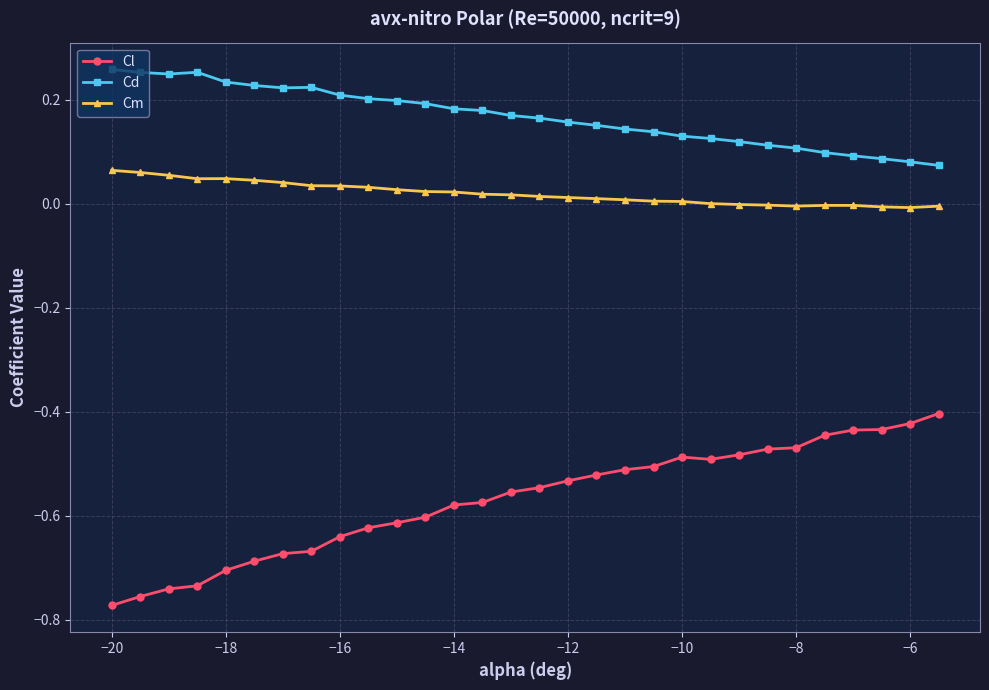

Which series has the largest total across all categories?

Cd